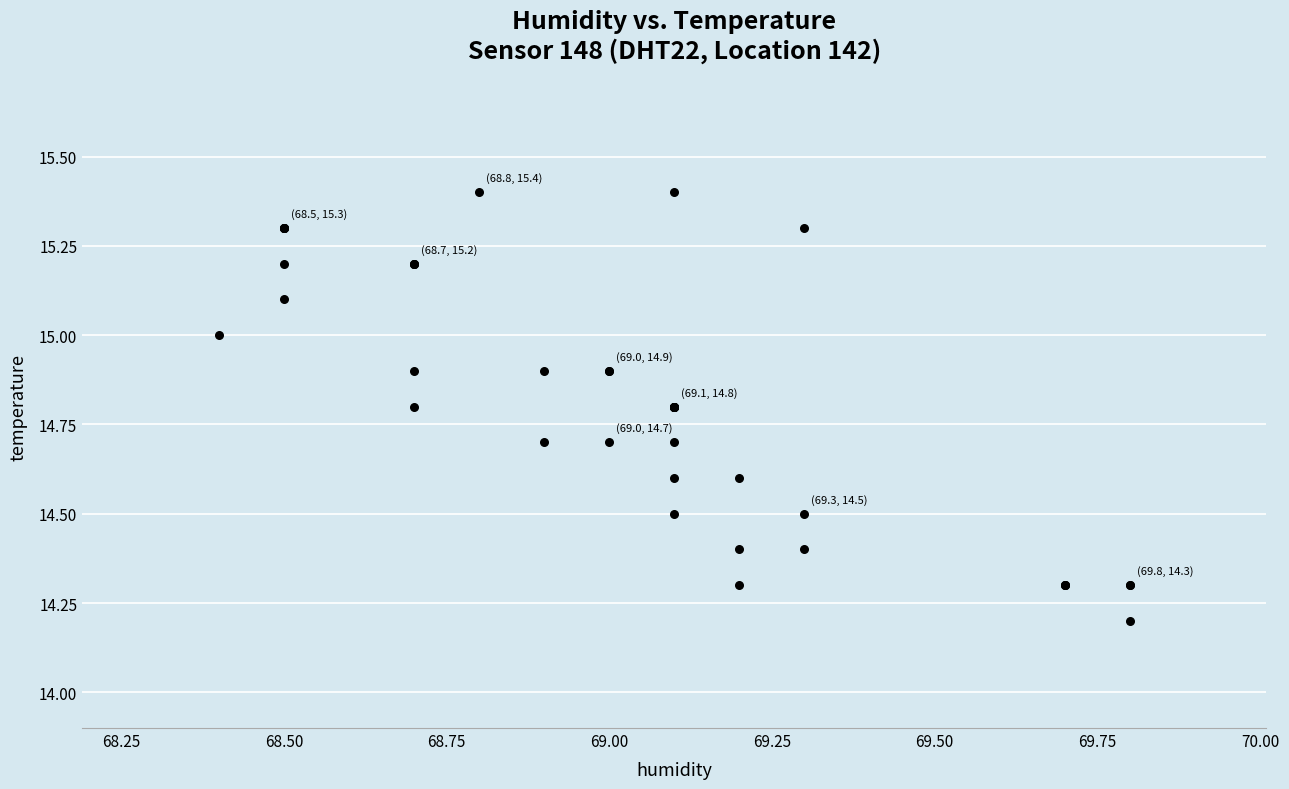

What Y value in the scatter plot is closest to 14?

14.2